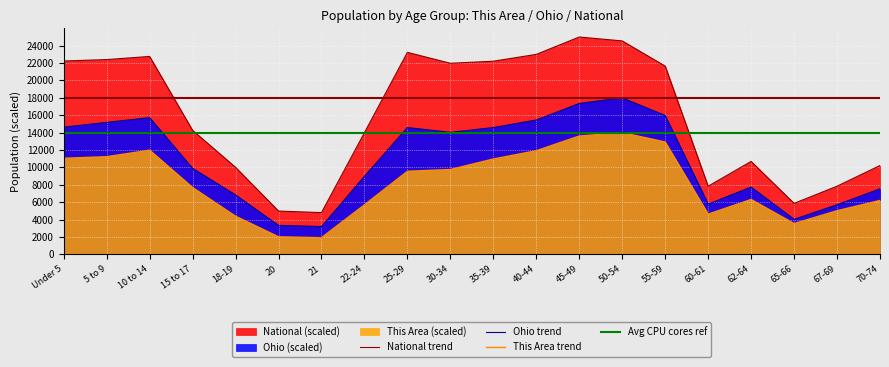

Is the value of National at 50-54 greater than the value of This Area at 18-19?

Yes